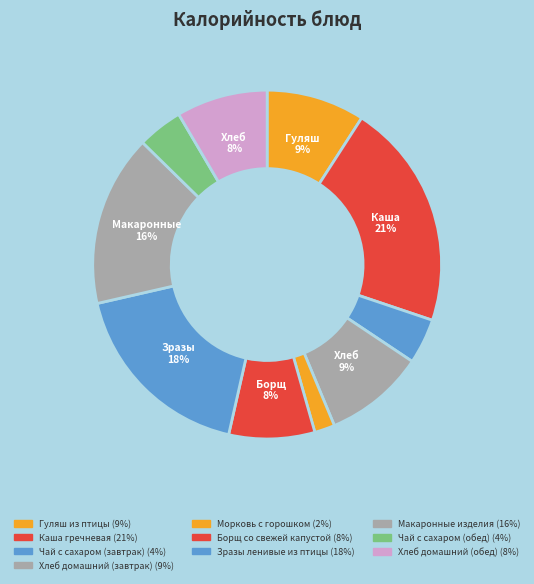

What percentage is the Борщ со свежей капустой slice, to the nearest percent?

8%